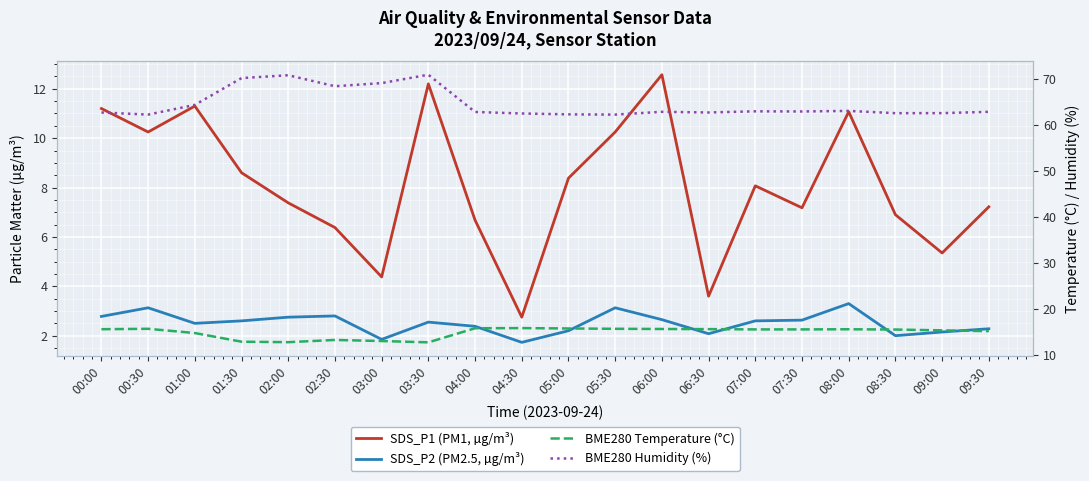

How many lines are shown in the chart?

4